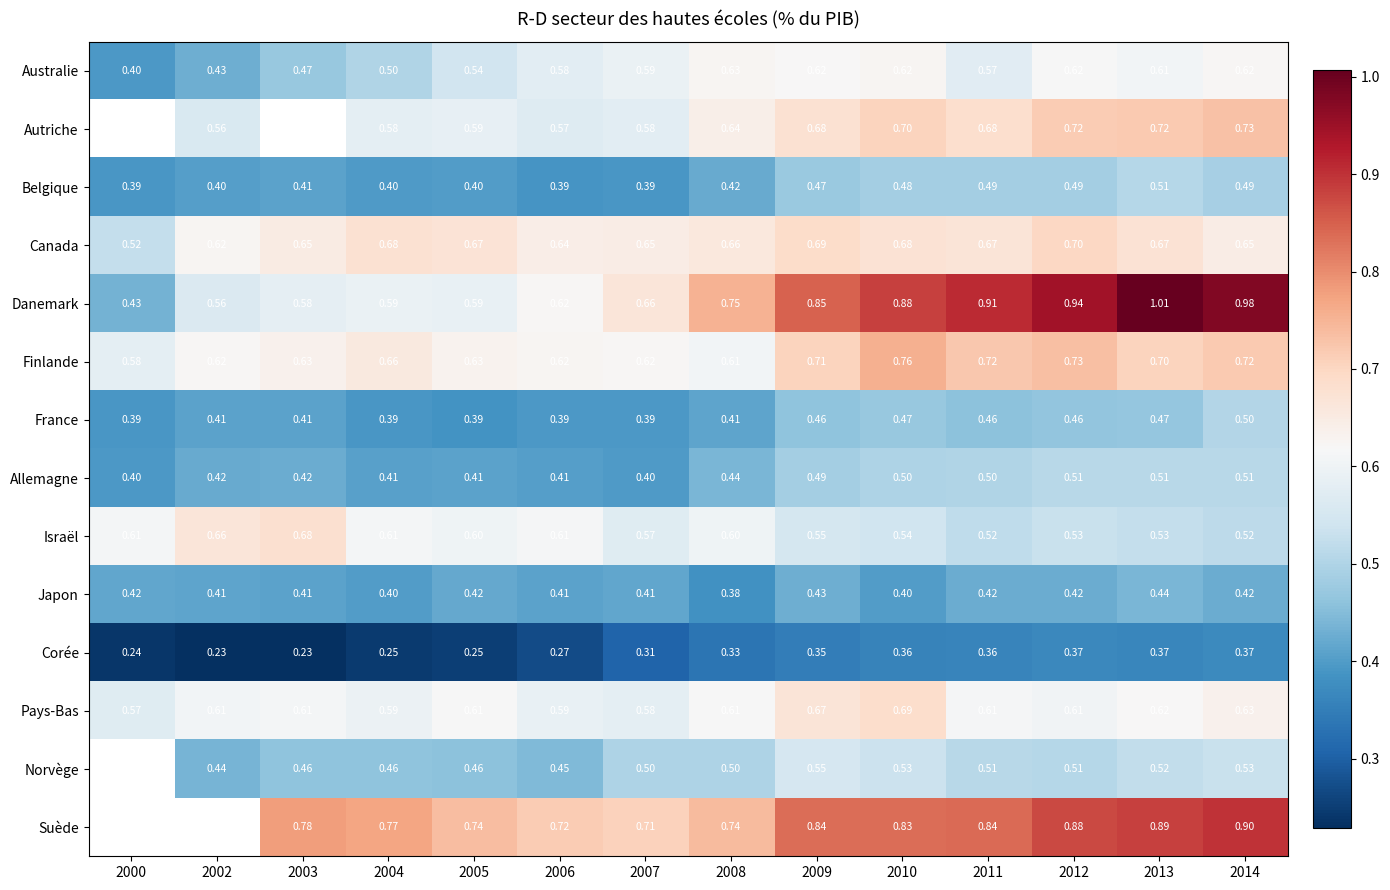

At 2011, list the series in order from largest to smallest.

Danemark, Suède, Finlande, Autriche, Canada, Pays-Bas, Australie, Israël, Norvège, Allemagne, Belgique, France, Japon, Corée